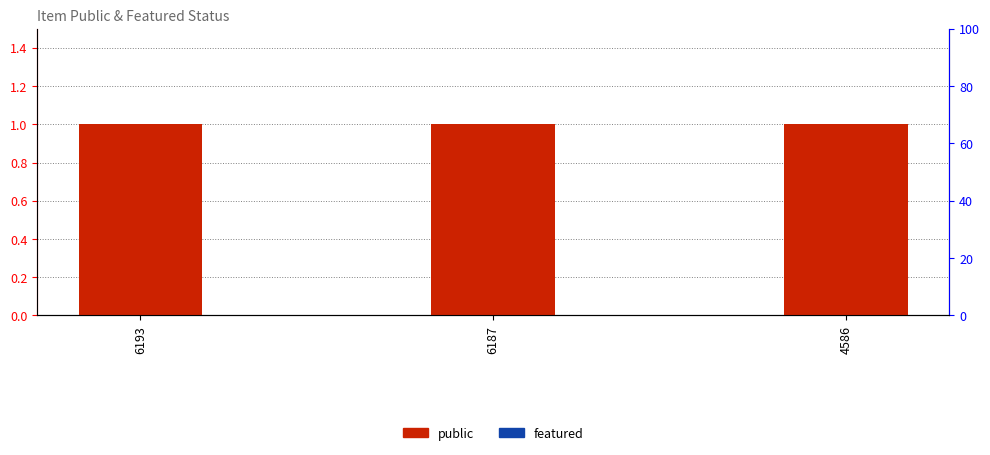

How many groups of bars are there?

3